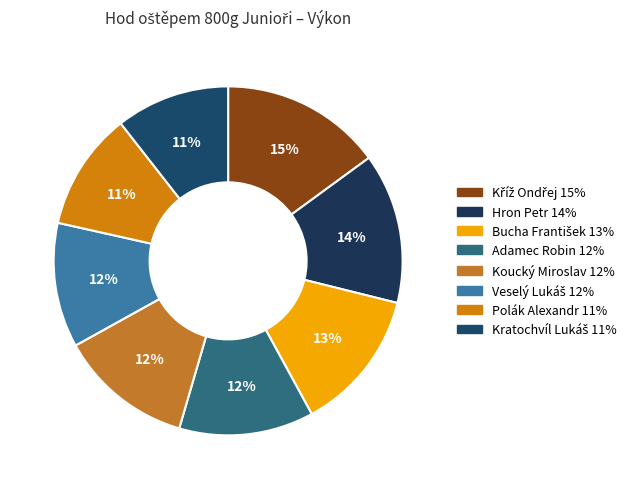

Do Adamec Robin and Veselý Lukáš together represent more than half of the pie?

No